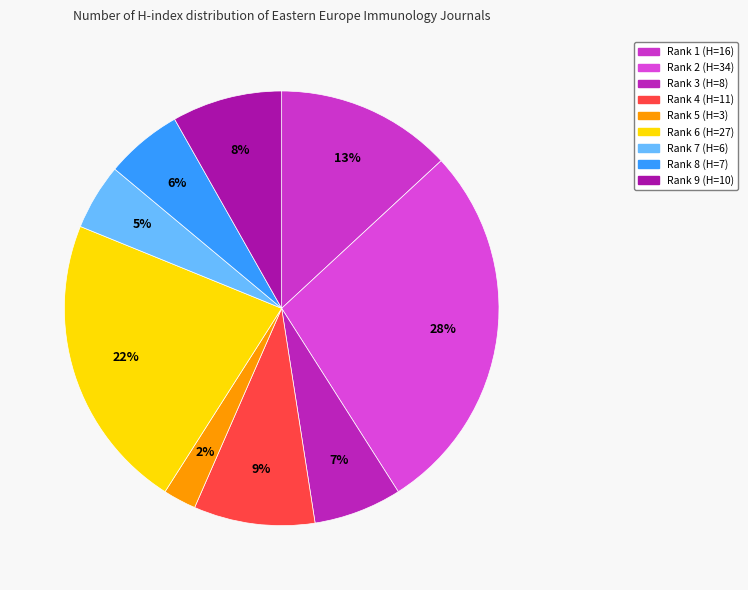

Approximately how many times larger is the value at Rank 9 (H=10) compared to Rank 4 (H=11)?

0.9